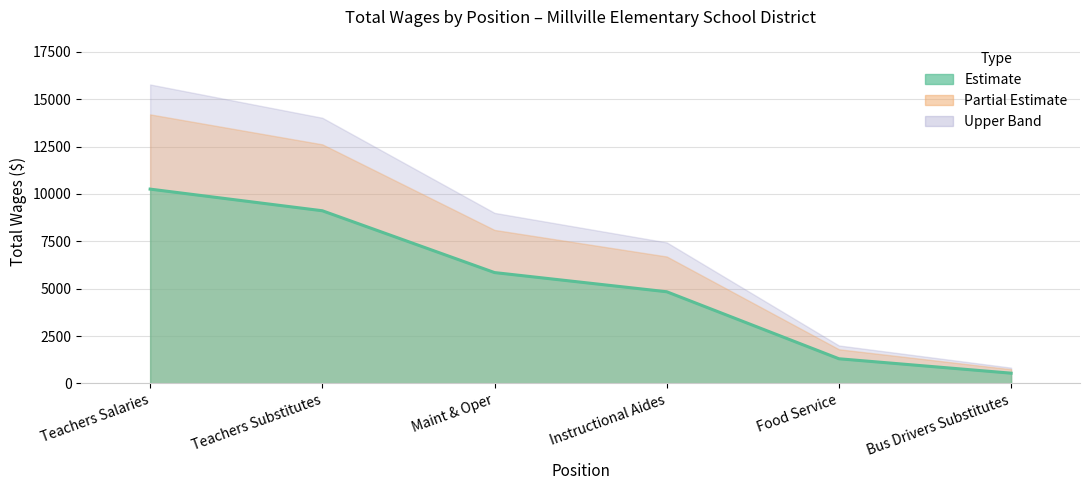

Is it true that the value at Teachers Salaries is 7144.9?

False